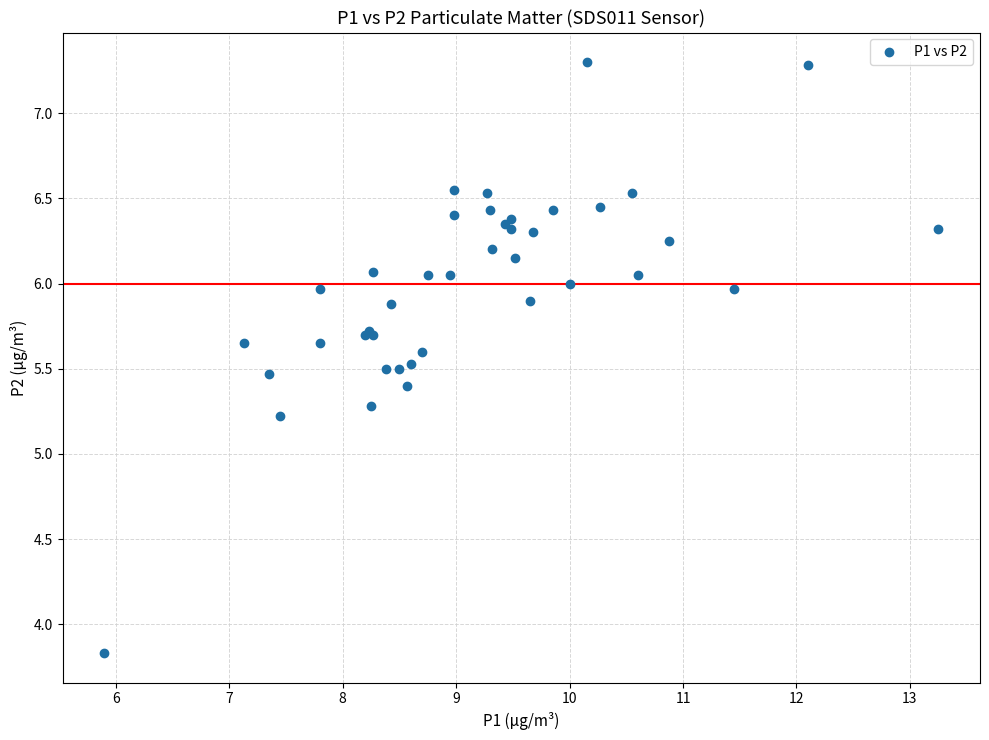

What Y value in the scatter plot is closest to 5?

5.2